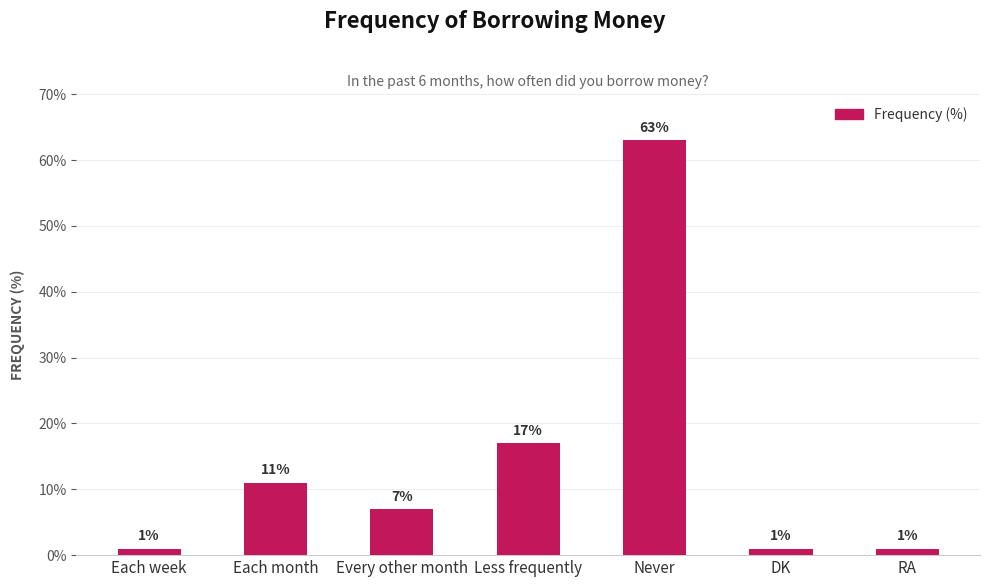

What is the sum of the values at DK and Each week?

2